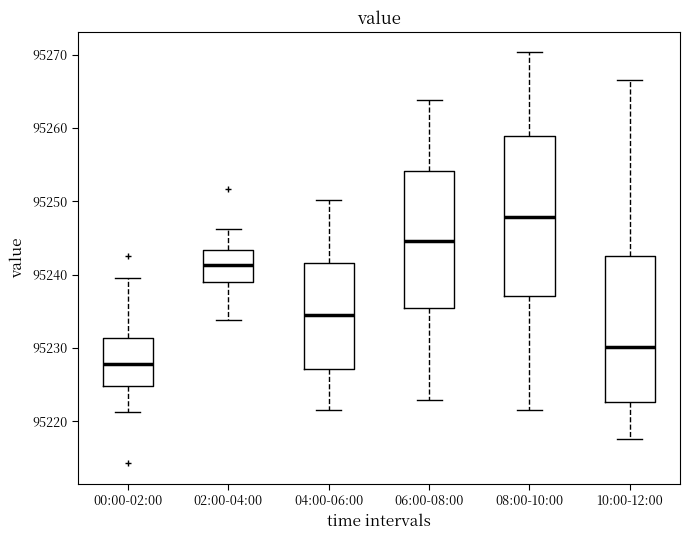

Reading left to right, transcribe this box plot: for each box, give where its median line is, the range the box spans, and where its two whiskers end, as read against the y-axis. The values are not printed on the chart, so give them approximately, as read against the axis.

00:00-02:00: median 95228, box 95225 to 95231, whiskers 95221 to 95240
02:00-04:00: median 95241, box 95239 to 95243, whiskers 95234 to 95246
04:00-06:00: median 95235, box 95227 to 95242, whiskers 95222 to 95250
06:00-08:00: median 95245, box 95236 to 95254, whiskers 95223 to 95264
08:00-10:00: median 95248, box 95237 to 95259, whiskers 95222 to 95270
10:00-12:00: median 95230, box 95223 to 95243, whiskers 95218 to 95267